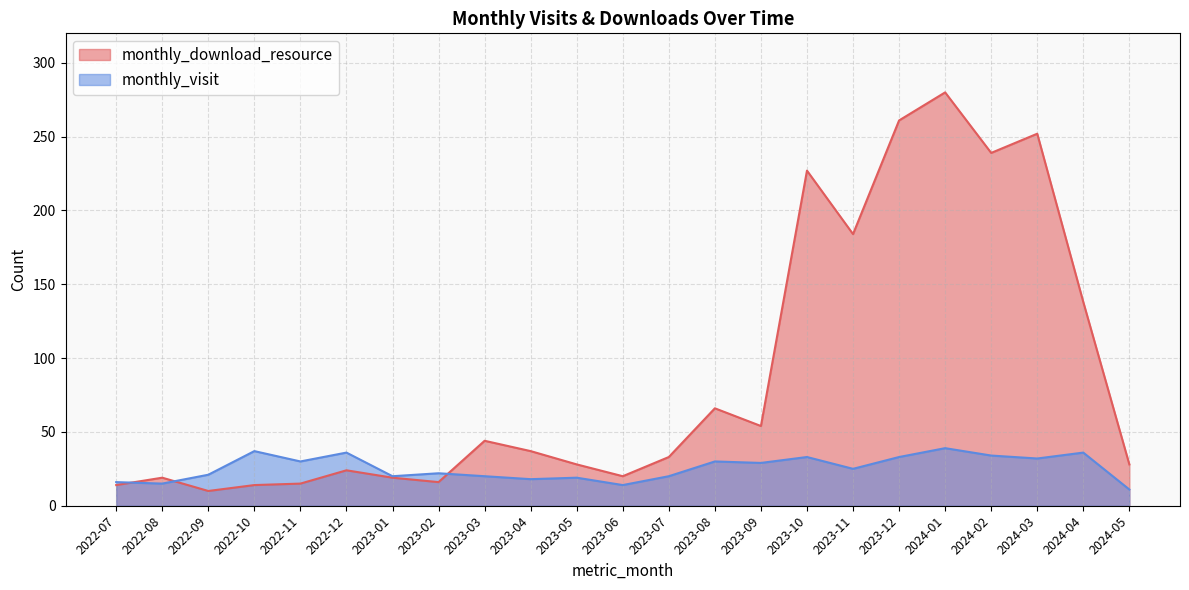

After their last crossing, which series has the higher values: monthly_visit or monthly_download_resource?

monthly_download_resource